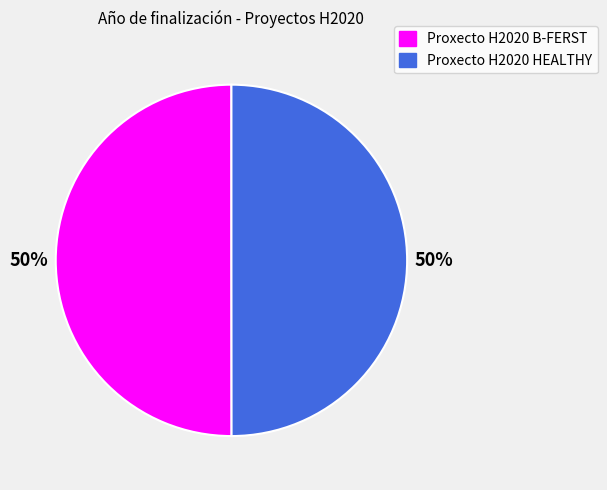

Is it true that Proxecto H2020 HEALTHY is 63% of the pie?

False